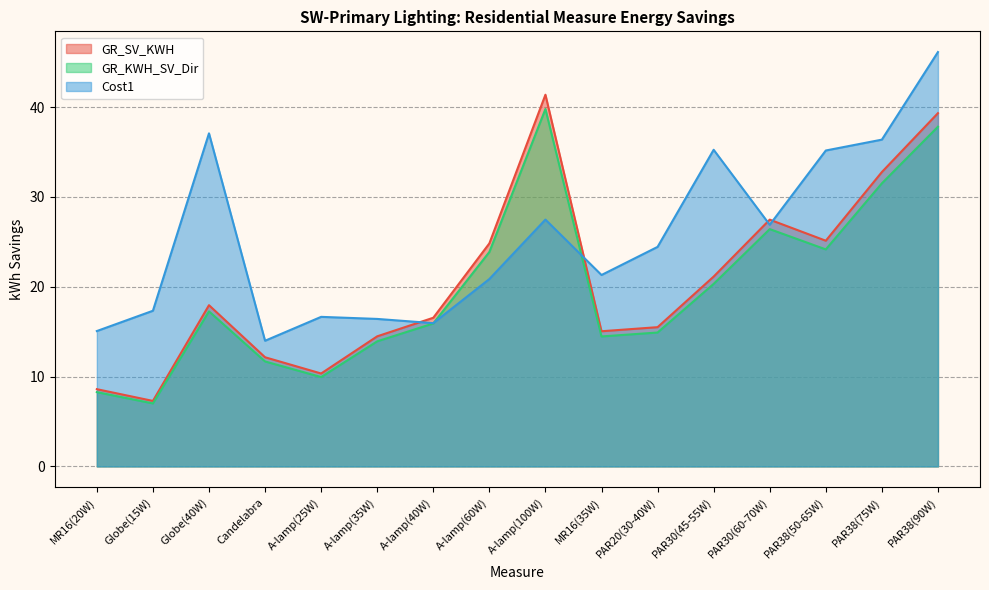

What is the difference between the highest and lowest values at A-lamp(100W)?

13.9